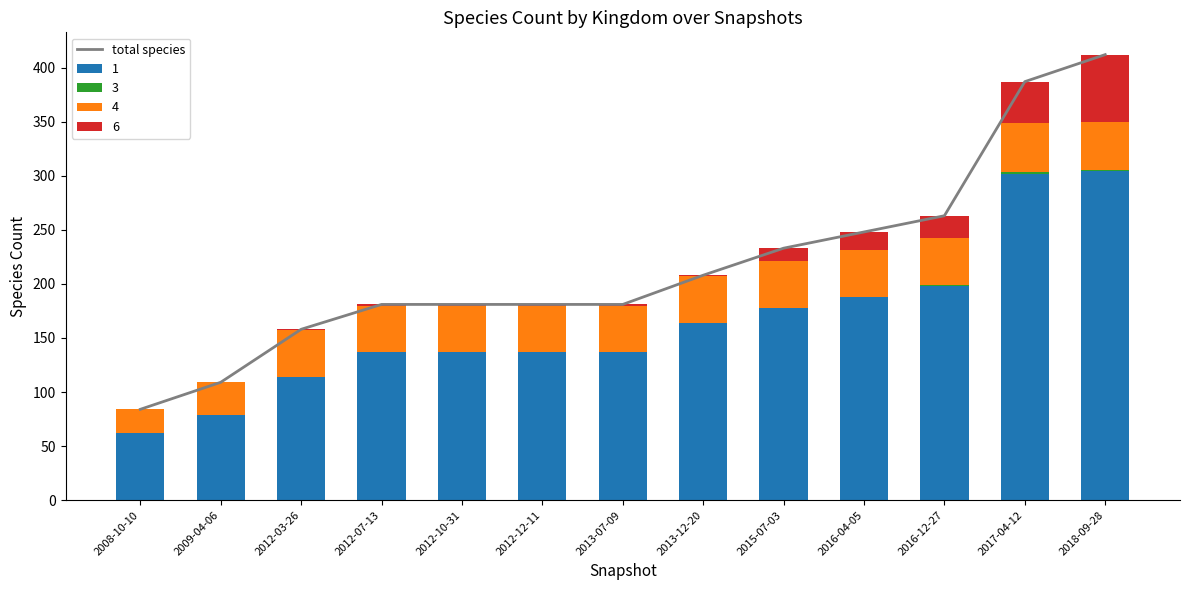

The chart shows a value of 372 at 2016-04-05. True or false?

False